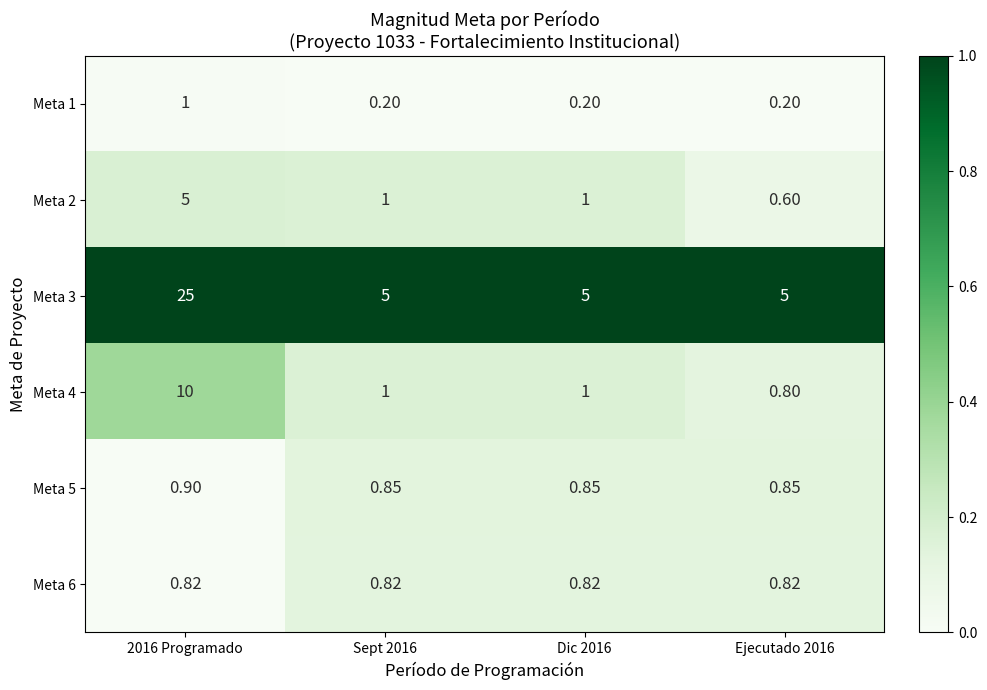

What is the spread (max minus min) of values at Sept 2016?

4.8